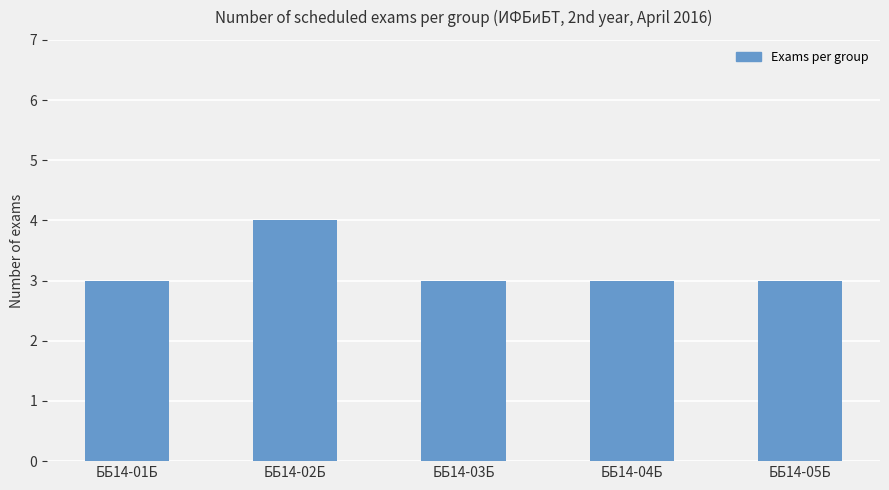

What is the sum of the values at ББ14-01Б and ББ14-02Б?

7